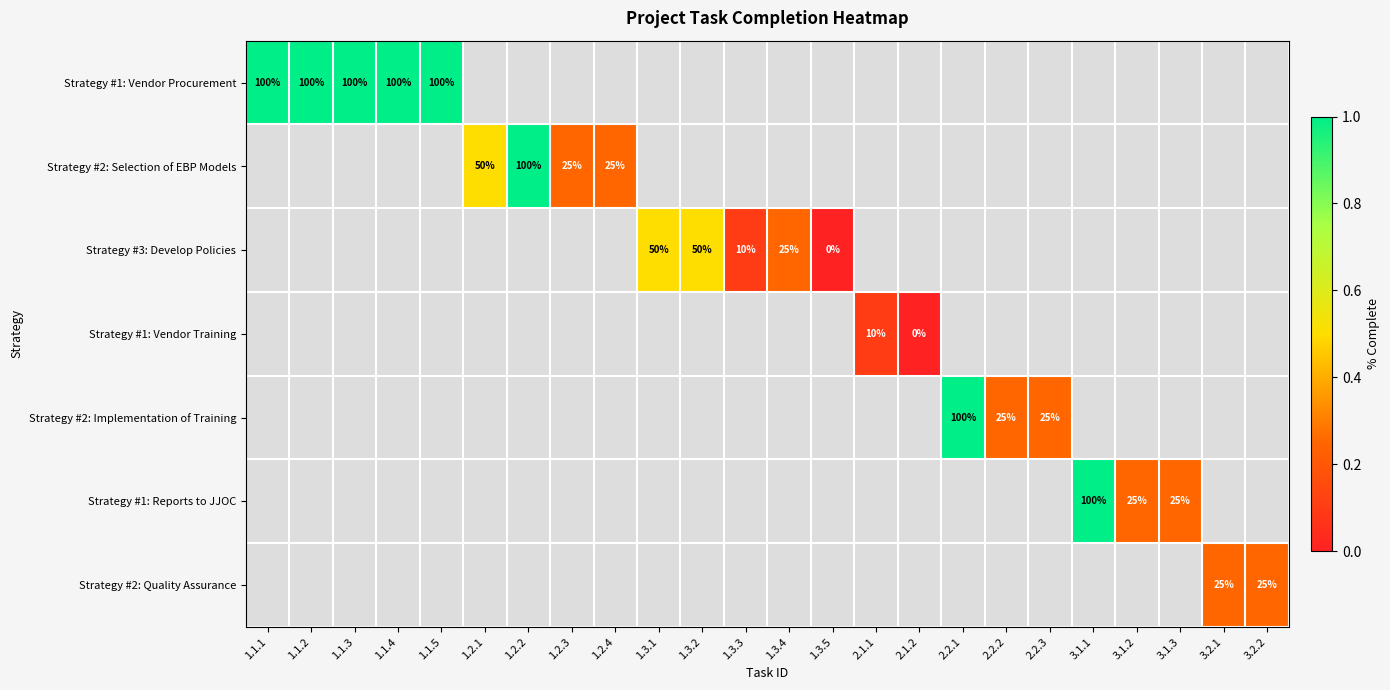

True or false: Strategy #2: Quality Assurance has a value of 25 at 3.2.1.

True